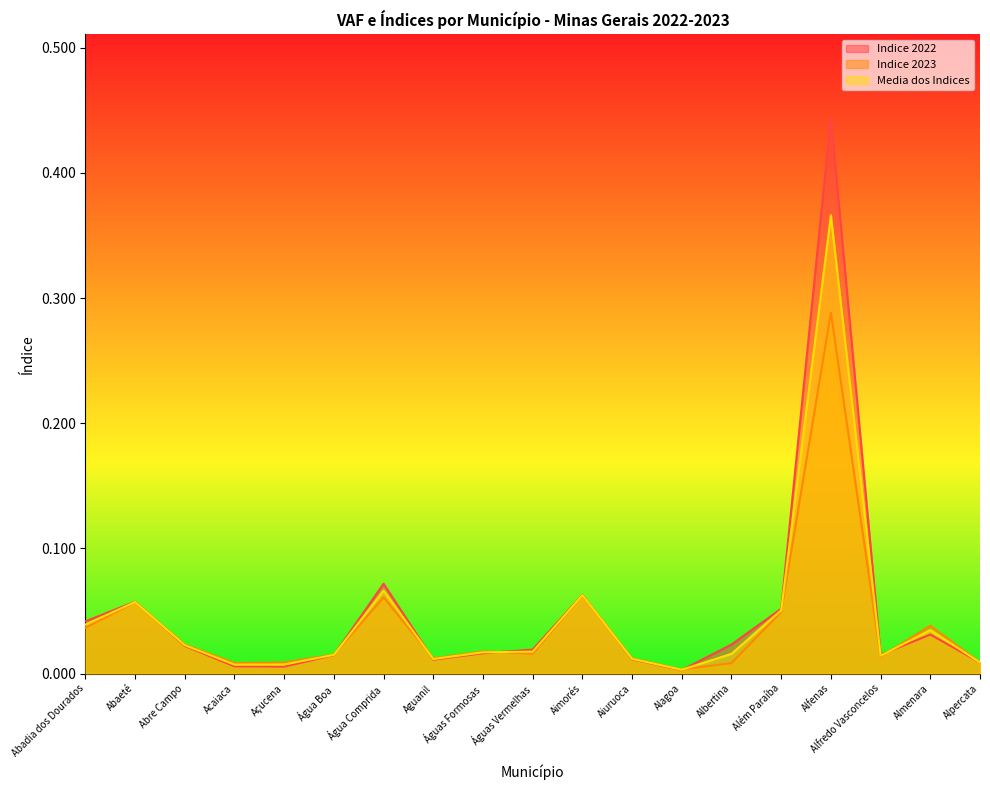

Is it true that VAF Individual 2023 equals 0.0 at Alfredo Vasconcelos?

False